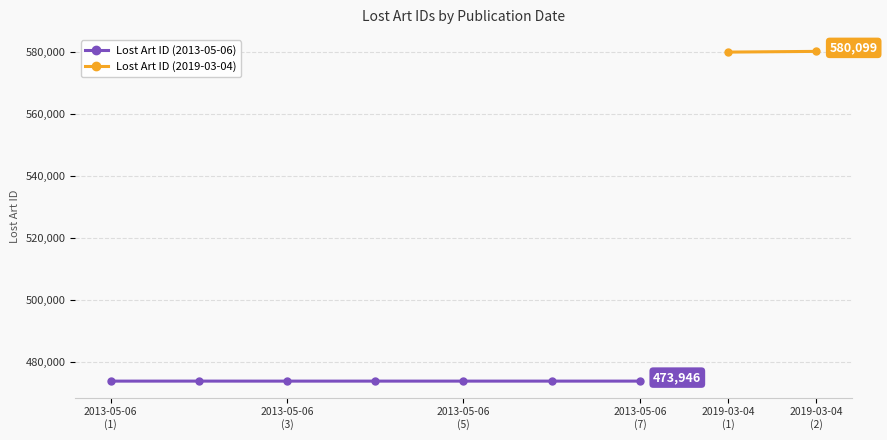

What is the highest value of the Lost Art ID (2013-05-06) series?

473947